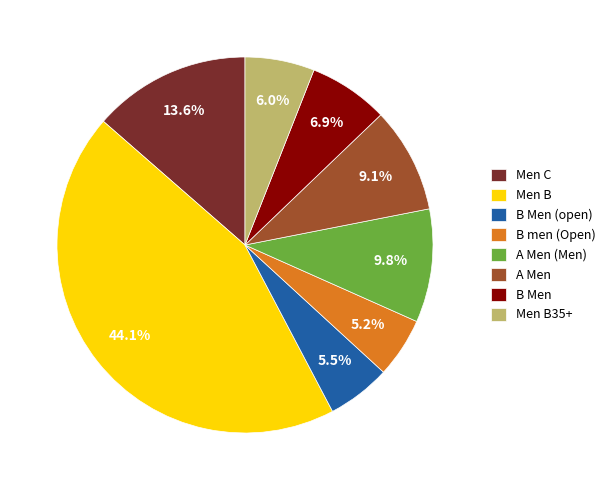

The B men (Open) slice represents 5% of the pie. True or false?

True